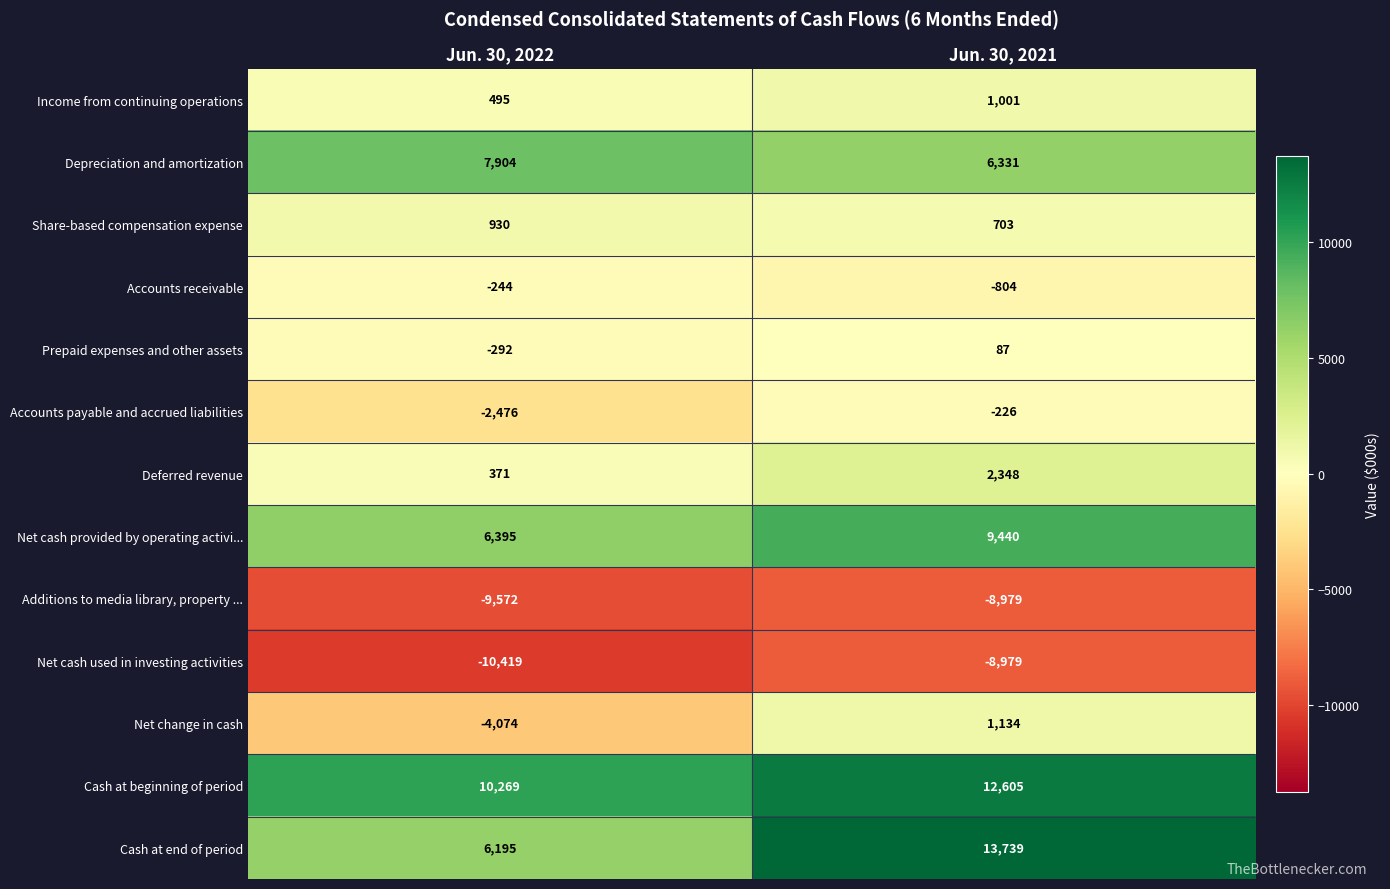

List the labels in order of Cash at beginning of period value, smallest first.

Jun. 30, 2022, Jun. 30, 2021